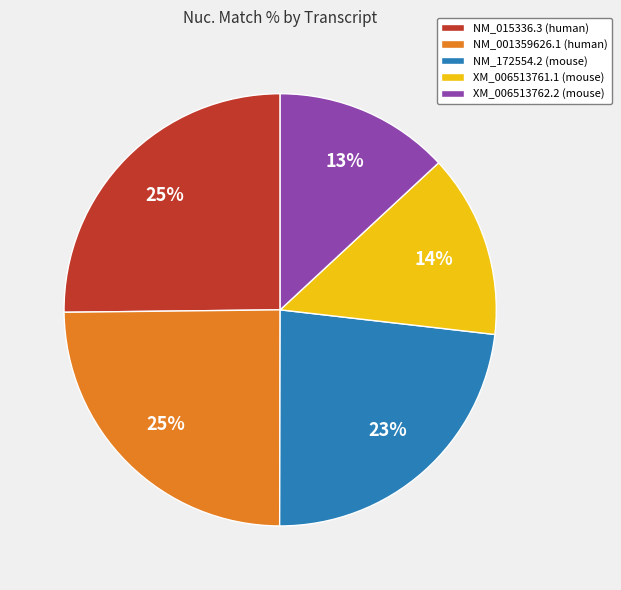

To the nearest percent, what is the combined percentage of NM_172554.2 (mouse) and XM_006513762.2 (mouse)?

36%